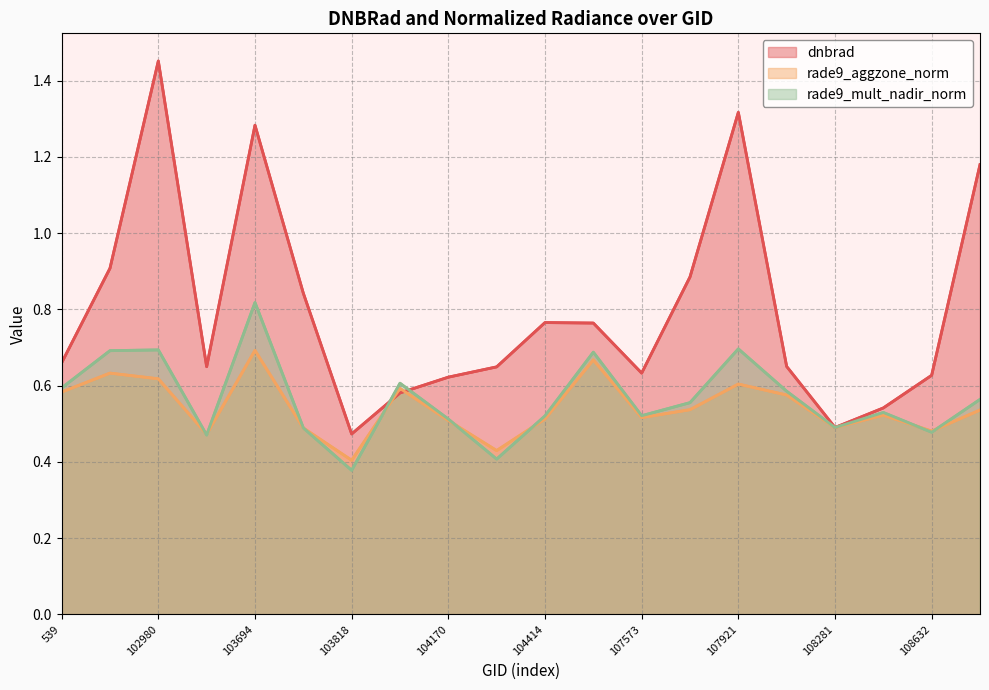

Rank the series by their maximum value, from highest to lowest.

dnbrad, rade9_mult_nadir_norm, rade9_aggzone_norm